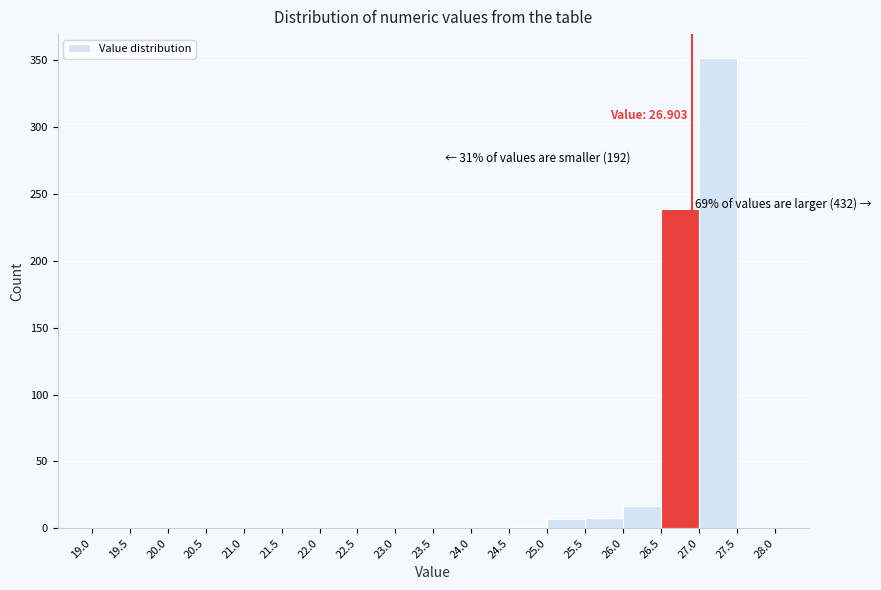

Over which range of the x-axis is the bar tallest?

27.0 to 27.5